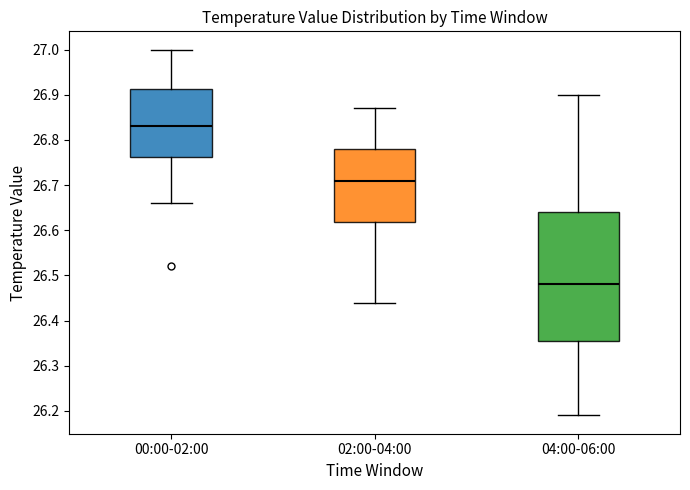

Reading left to right, read every box against the y-axis: the position of its median line, the range the box covers, and the ends of its whiskers. The values are not printed on the chart, so give them approximately, as read against the axis.

00:00-02:00: median 26.83, box 26.76 to 26.91, whiskers 26.66 to 27.00
02:00-04:00: median 26.71, box 26.62 to 26.78, whiskers 26.44 to 26.87
04:00-06:00: median 26.48, box 26.36 to 26.64, whiskers 26.19 to 26.90